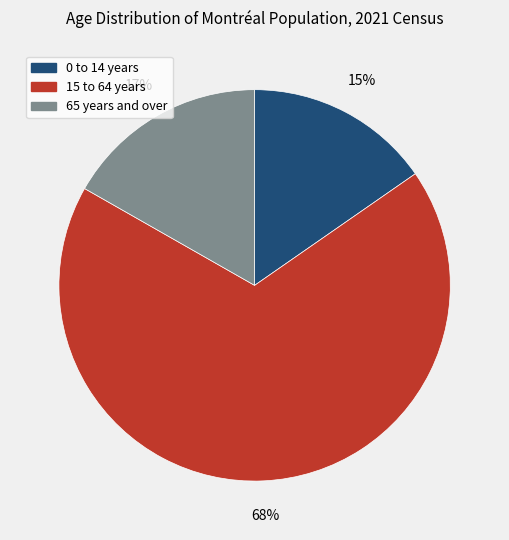

Rank the categories by value from lowest to highest.

0 to 14 years, 65 years and over, 15 to 64 years